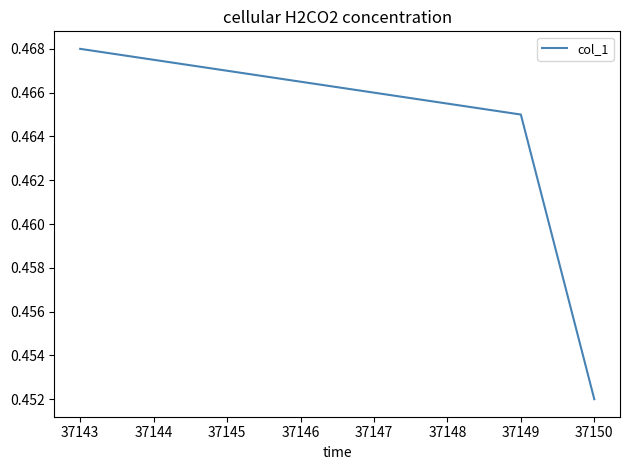

At which category does the chart reach its minimum across all series?

37150